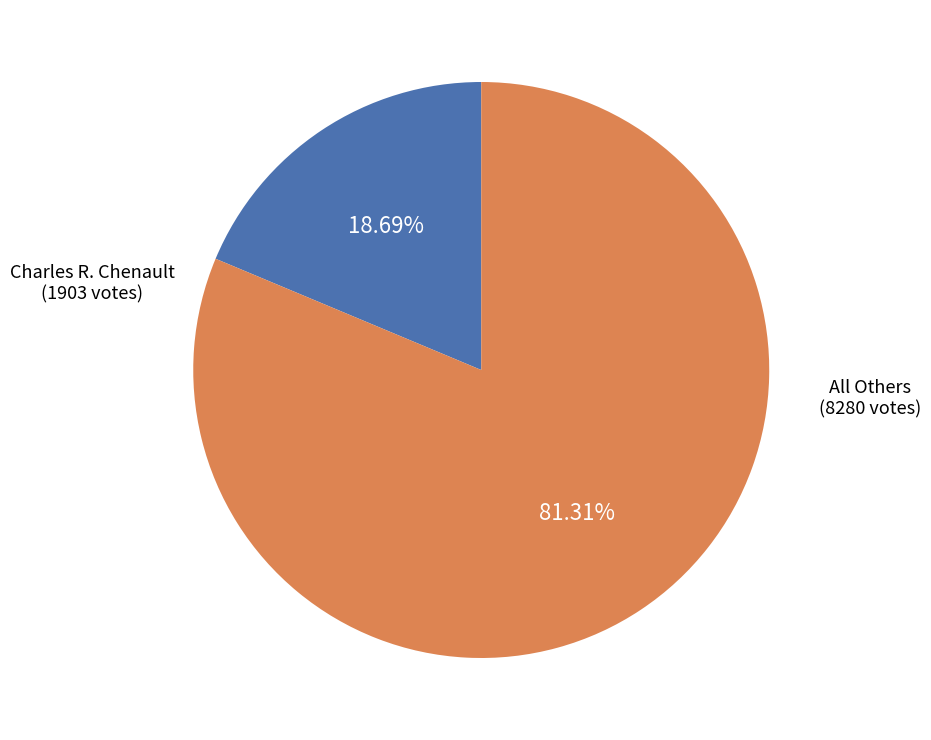

Is there any slice that represents more than half of the pie?

Yes